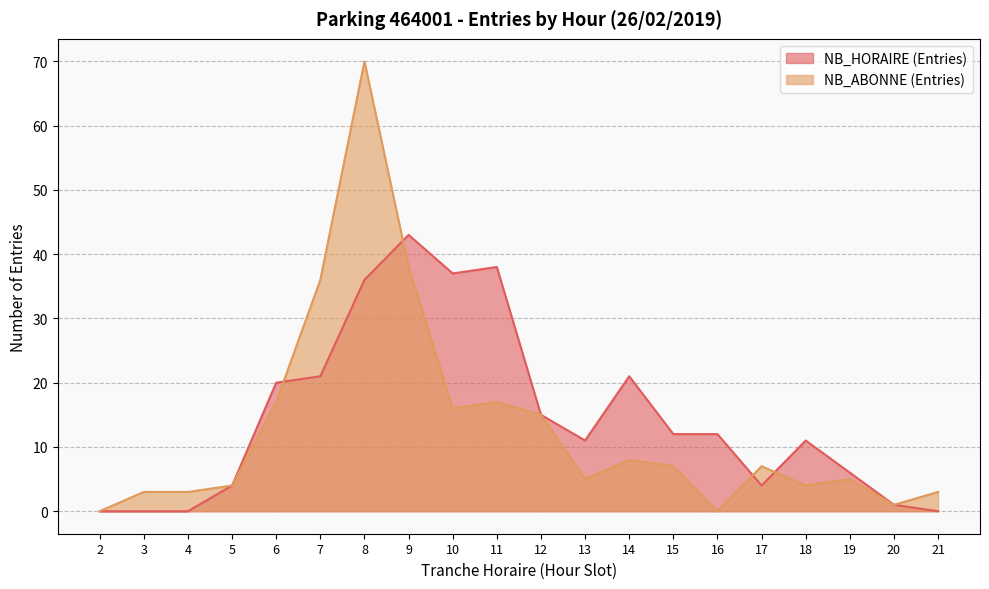

At how many categories does at least one series exceed 58?

1